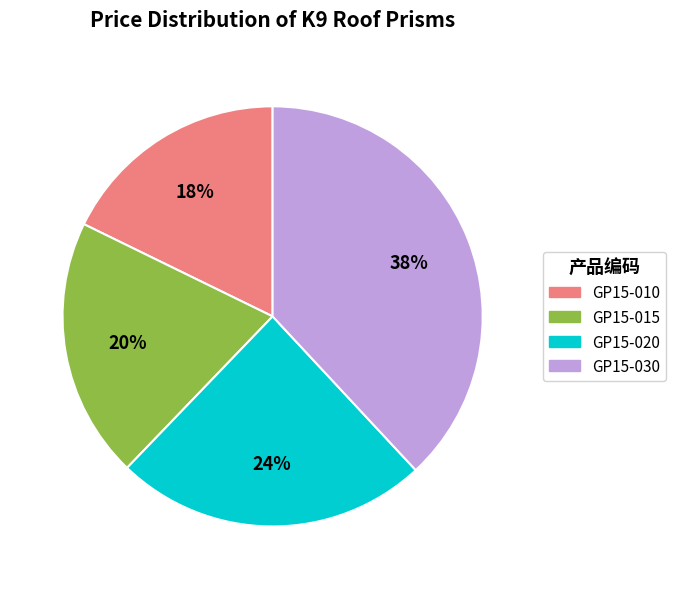

To the nearest percent, what is the average slice percentage?

25%